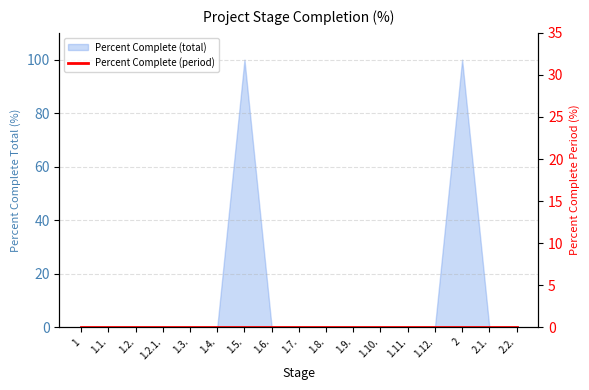

Which label corresponds to the smallest value in the chart?

1